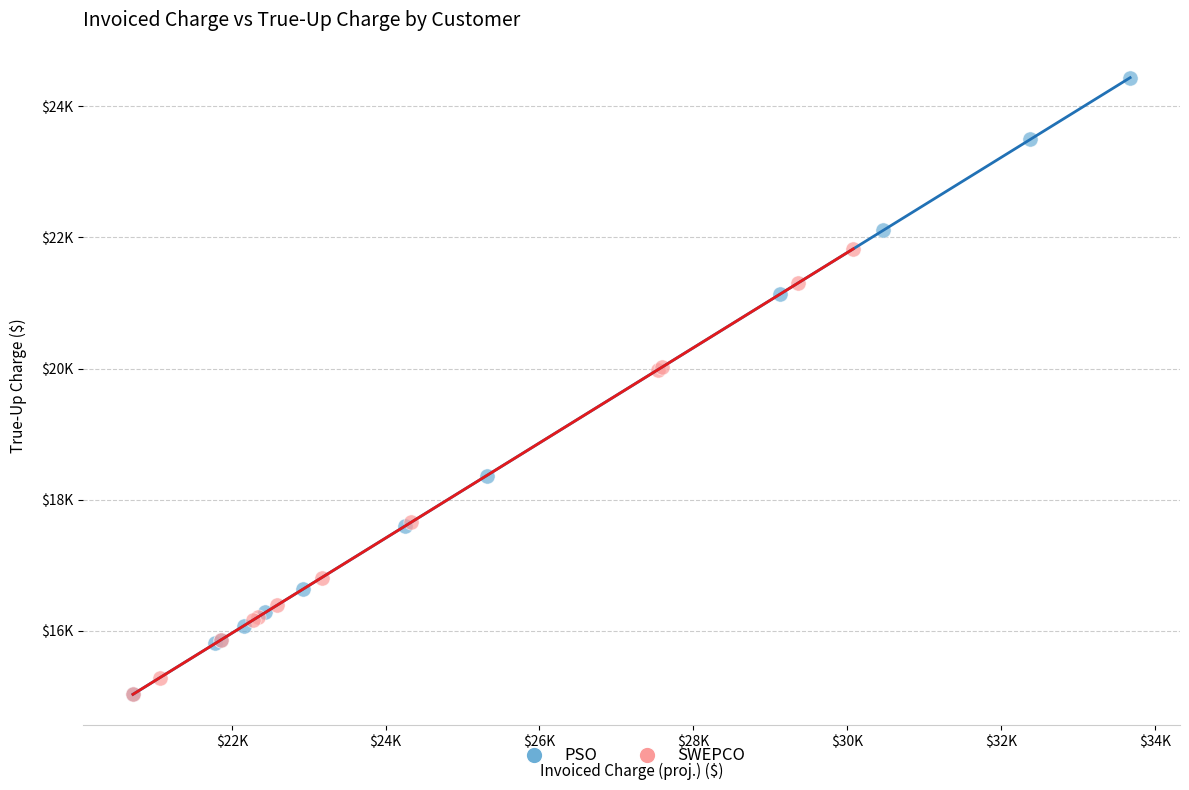

Which series reaches the maximum Y coordinate?

PSO